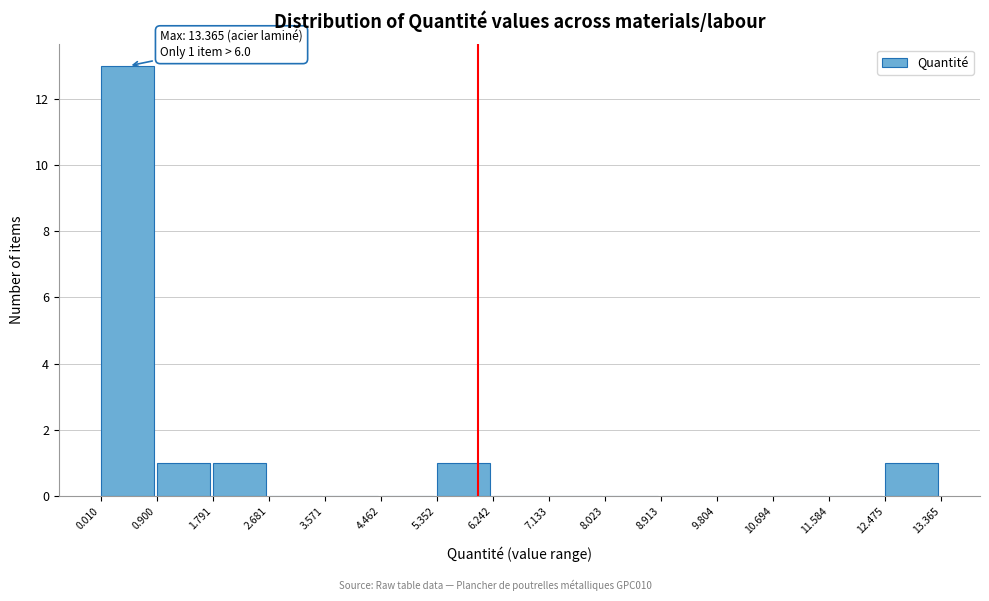

Over which range of the x-axis is the bar tallest?

0.010 to 0.900